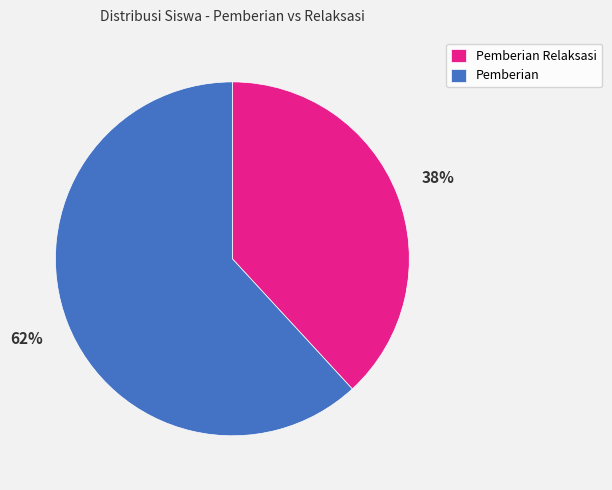

Is the sum of Pemberian and Pemberian Relaksasi greater than half?

Yes